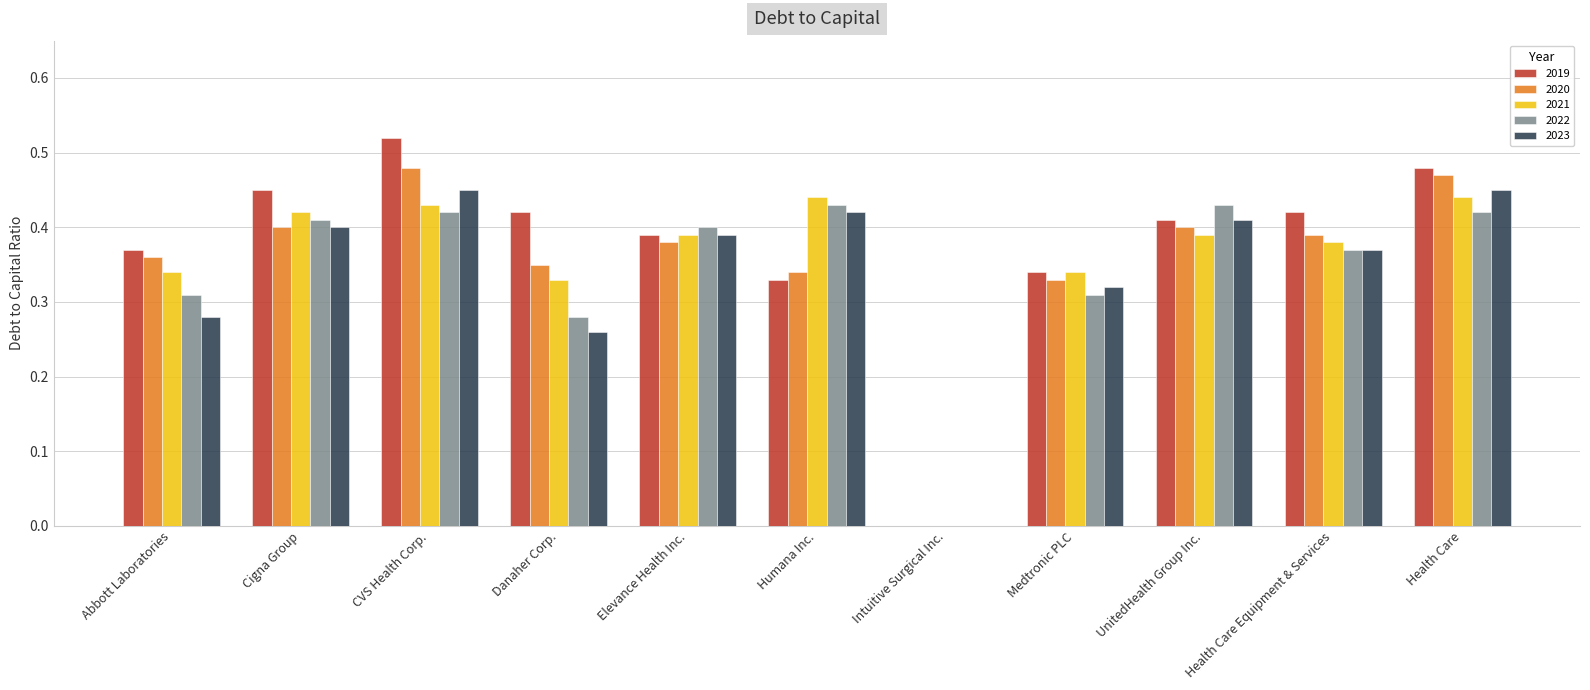

Which series has the largest total across all categories?

2019